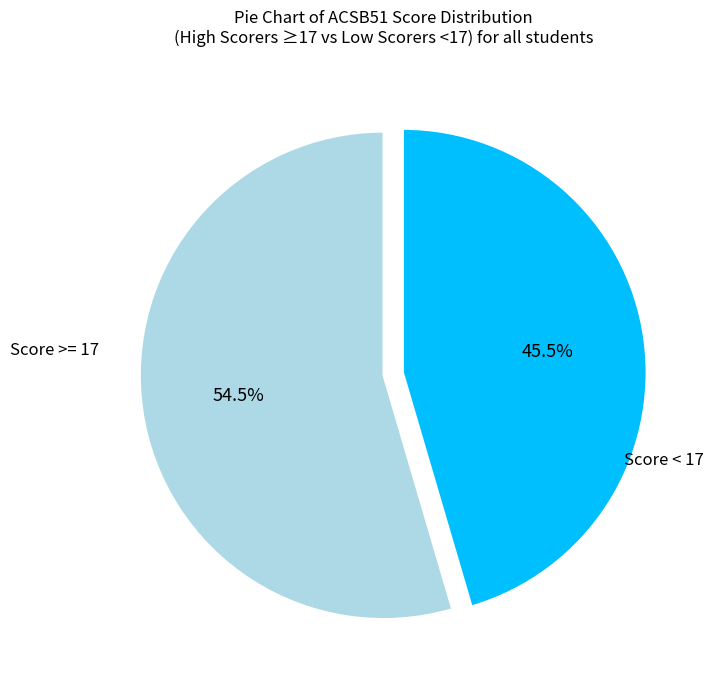

How many segments does this pie chart have?

2